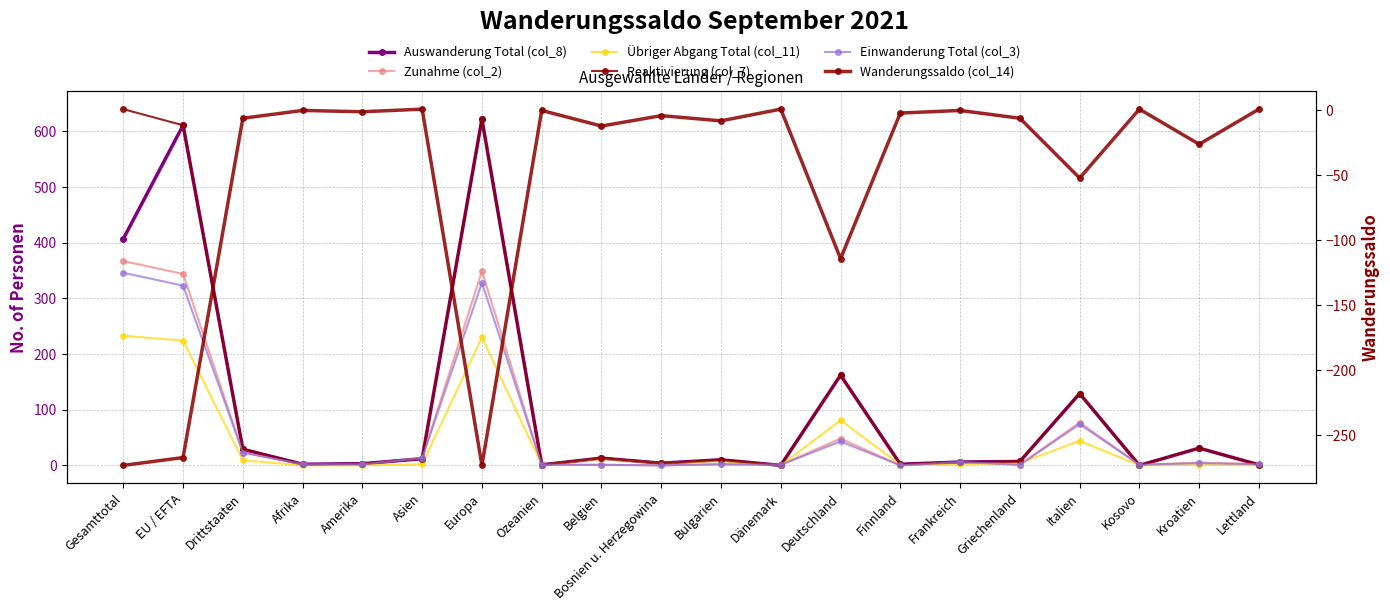

True or false: Reaktivierung (col_7) has more than 0 points higher than both neighbors.

True